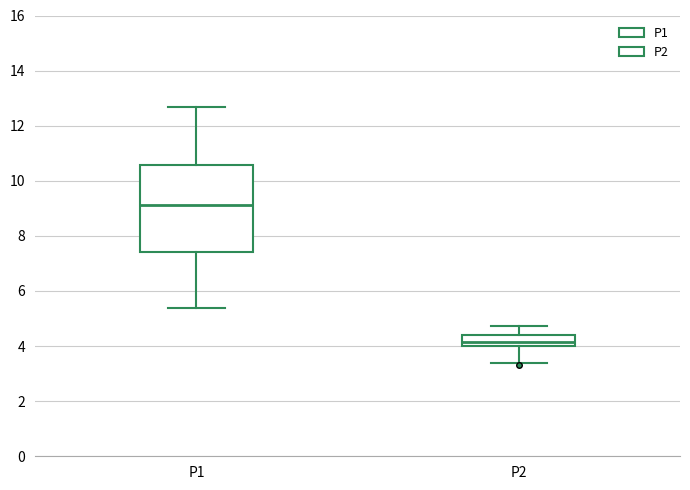

Which box has the lowest median line?

P2